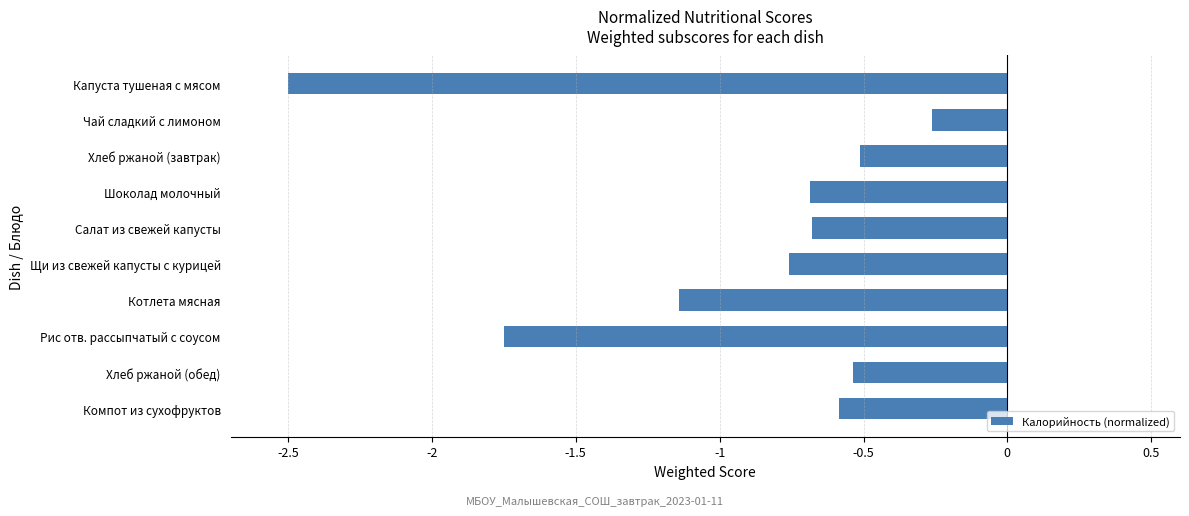

What position from the bottom is Рис отв. рассыпчатый с соусом?

3